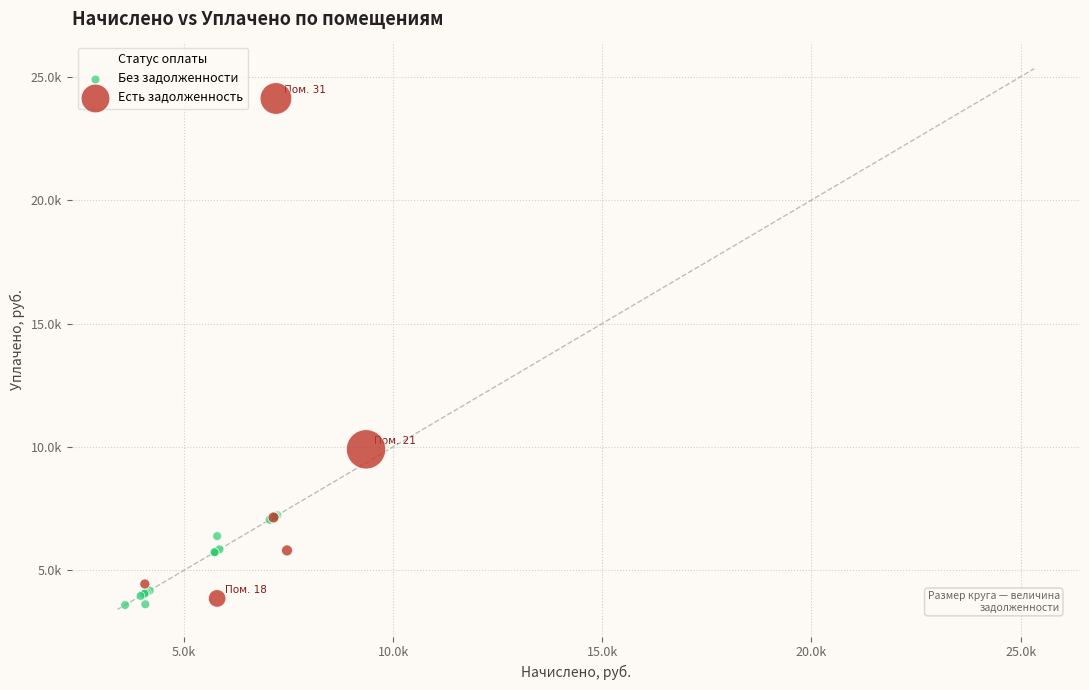

What are all the series names shown in the legend?

Без задолженности, Есть задолженность